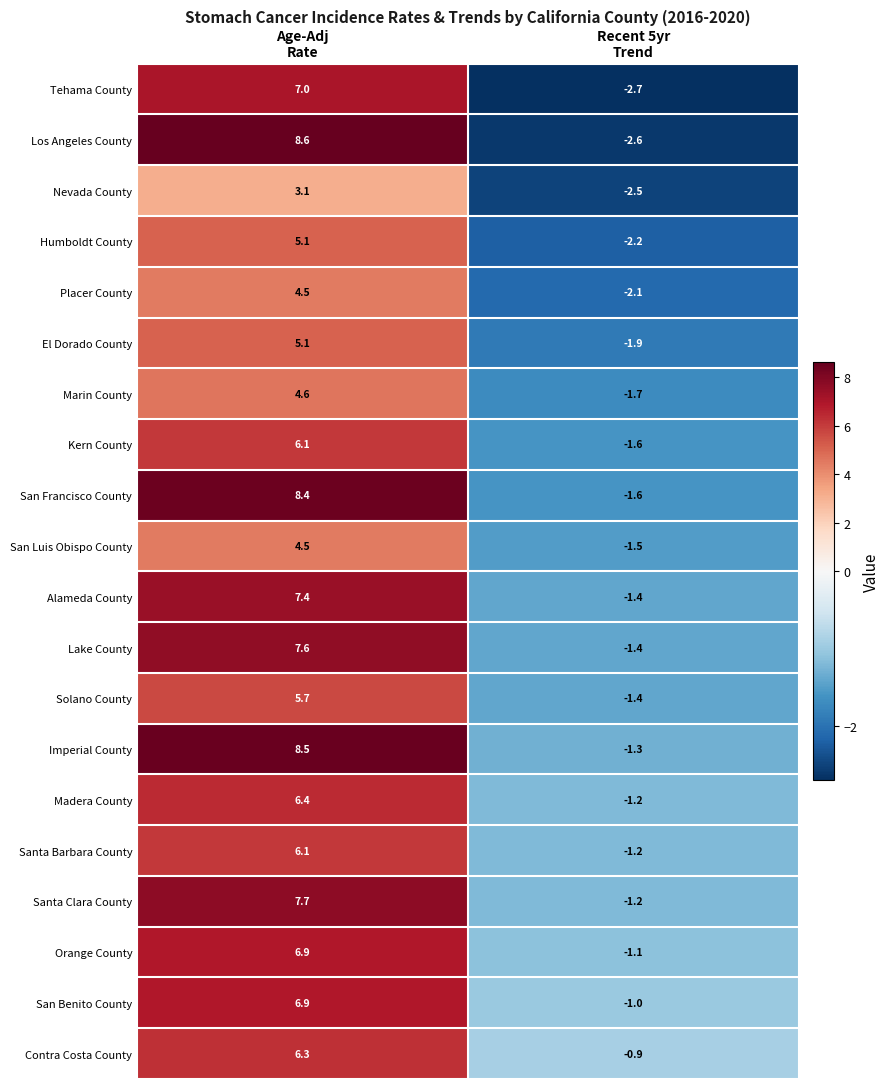

Count the number of data series in this chart.

20